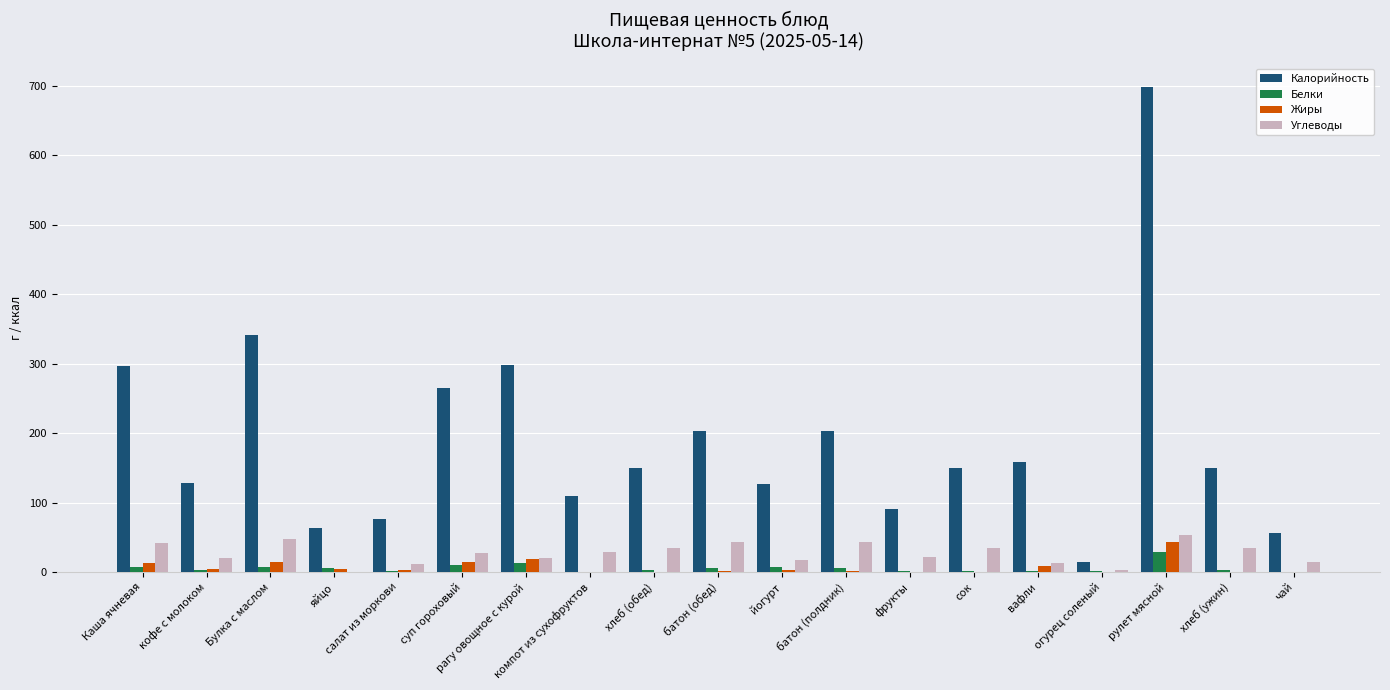

What is the maximum value shown in the chart?

697.8